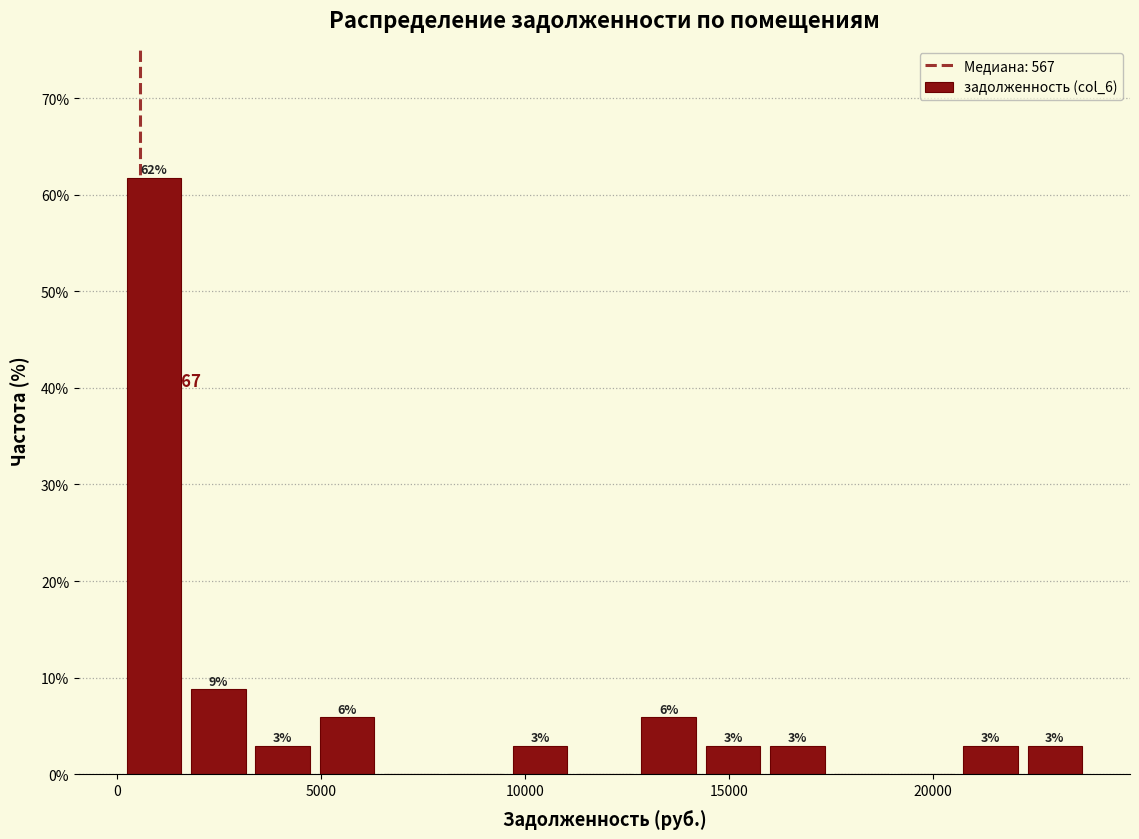

Around what value on the x-axis is the tallest bar? Give the approximate position of its centre, as read against the axis.

1000